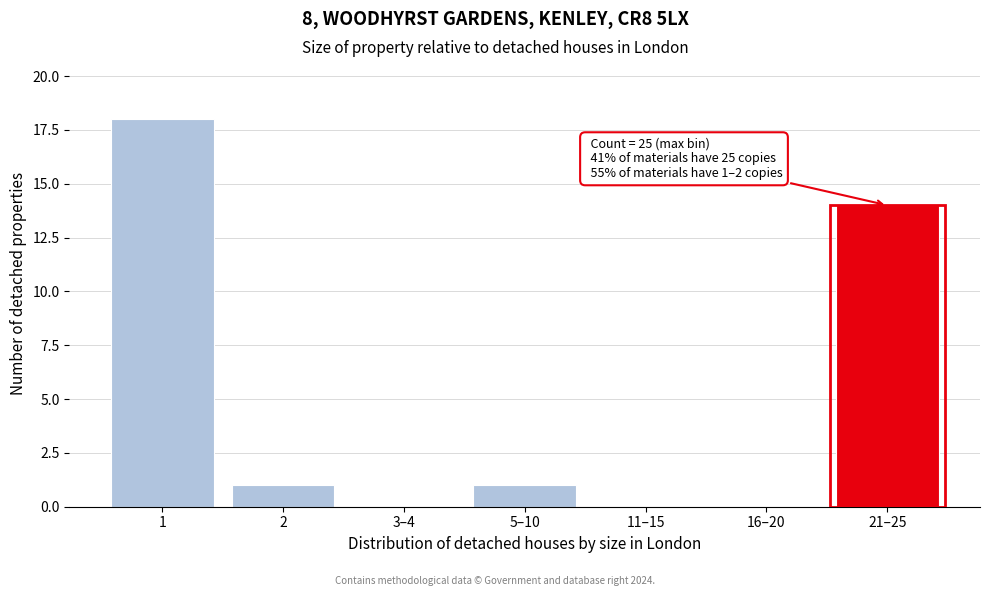

Reading left to right, transcribe all the data shown in this chart.

1=18	2=1	3–4=0	5–10=1	11–15=0	16–20=0	21–25=14